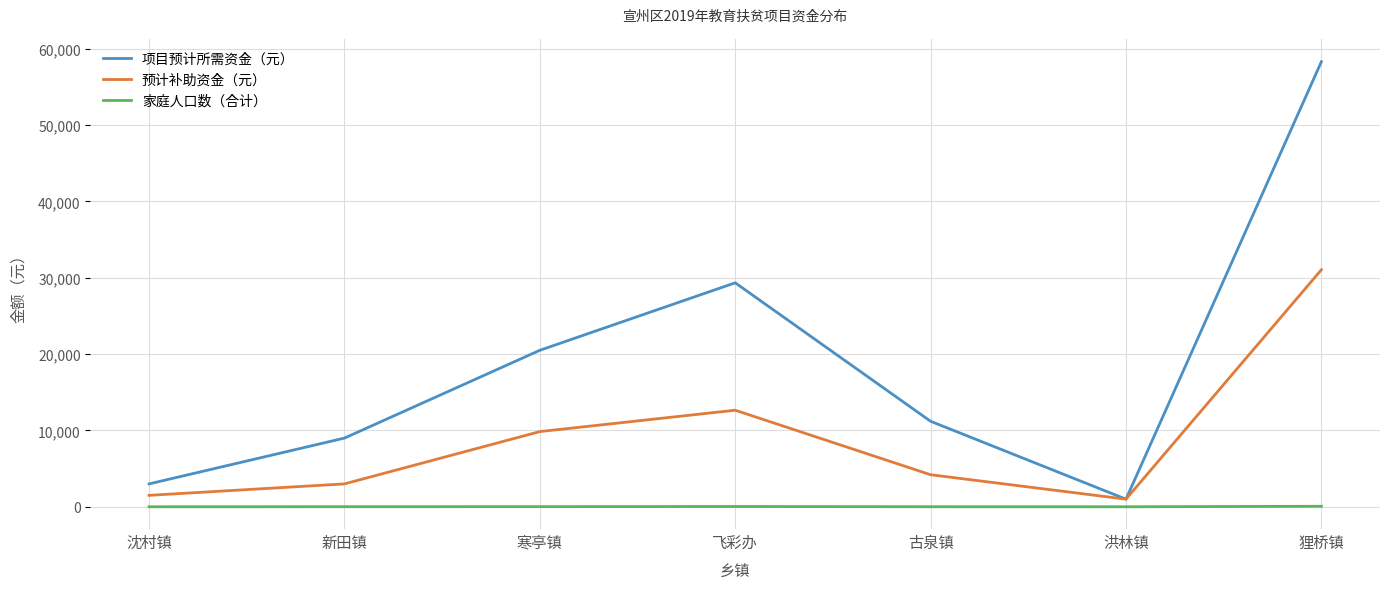

Which series has the largest total across all categories?

项目预计所需资金（元）